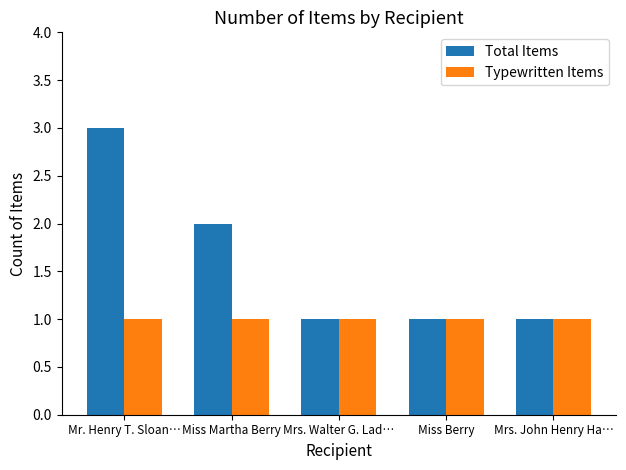

The value of Total Items at Mrs. John Henry Ha… is 0. True or false?

False